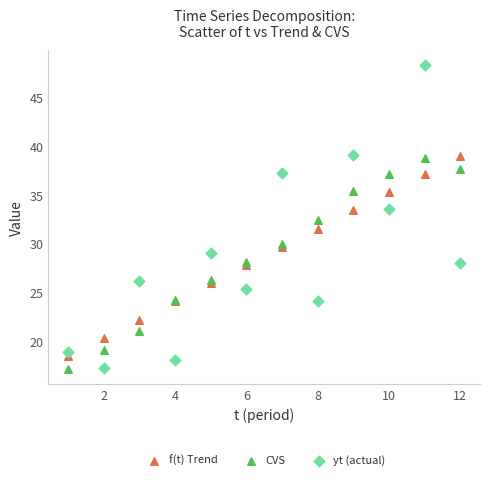

Which series has the largest Y range (max minus min)?

yt (actual)